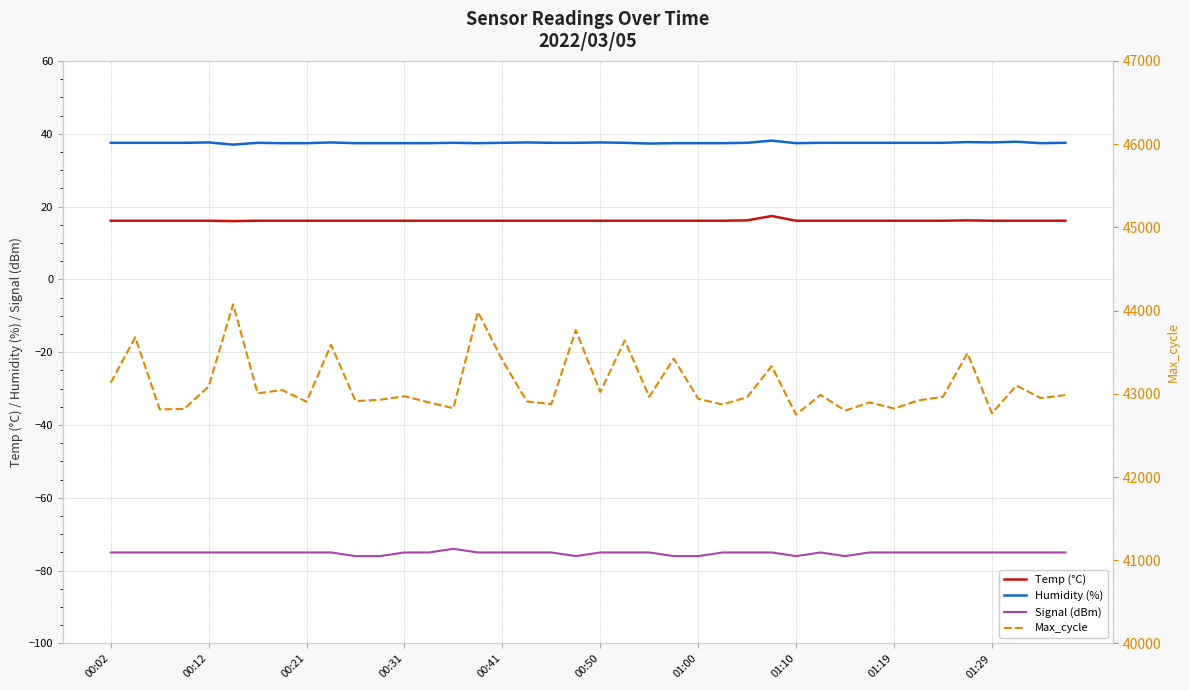

At which category does the chart reach its minimum across all series?

10